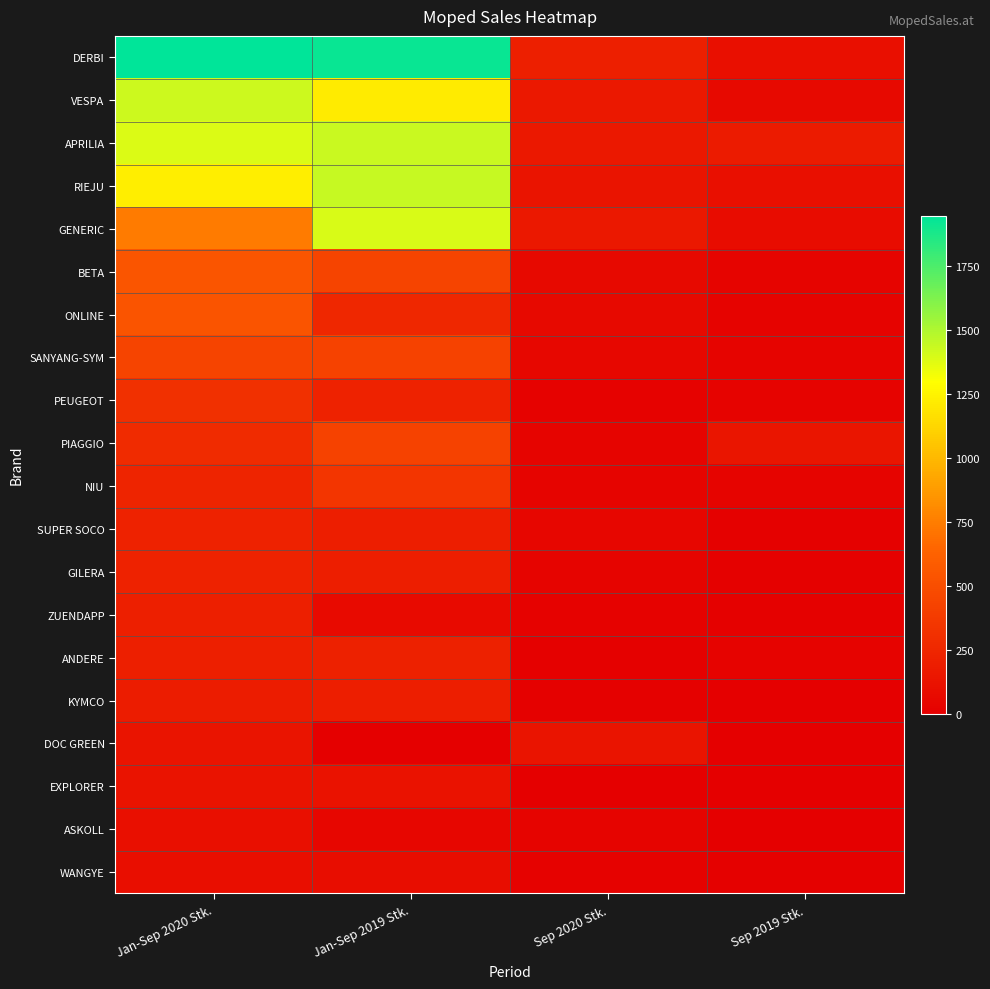

At which category is the sum across all series the highest?

Jan-Sep 2019 Stk.